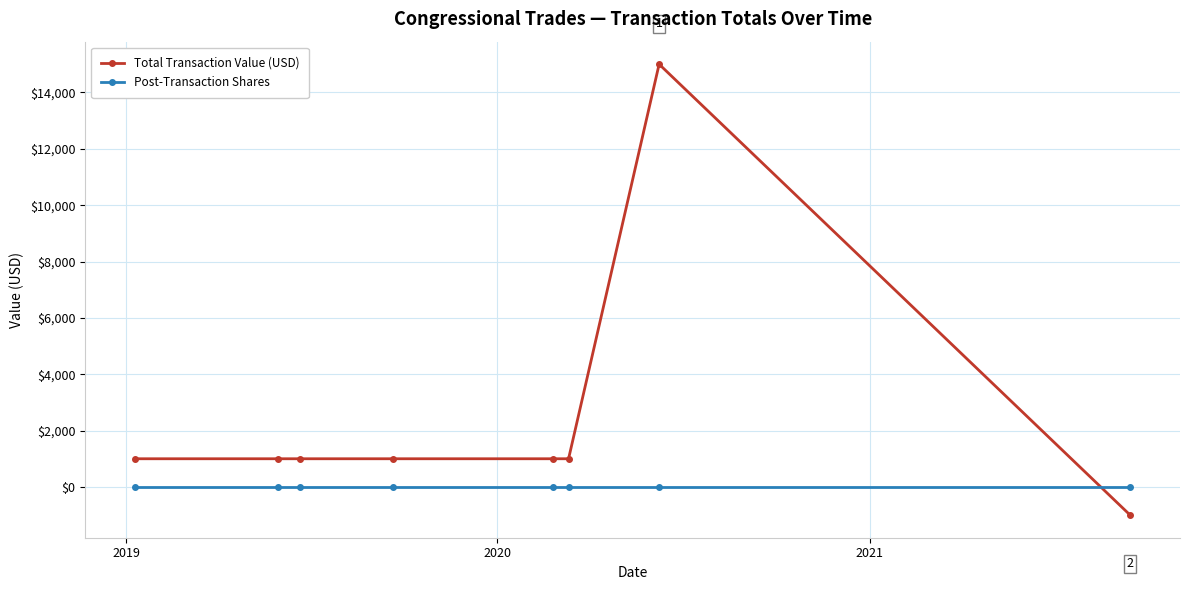

At how many categories does at least one series exceed 12157?

1